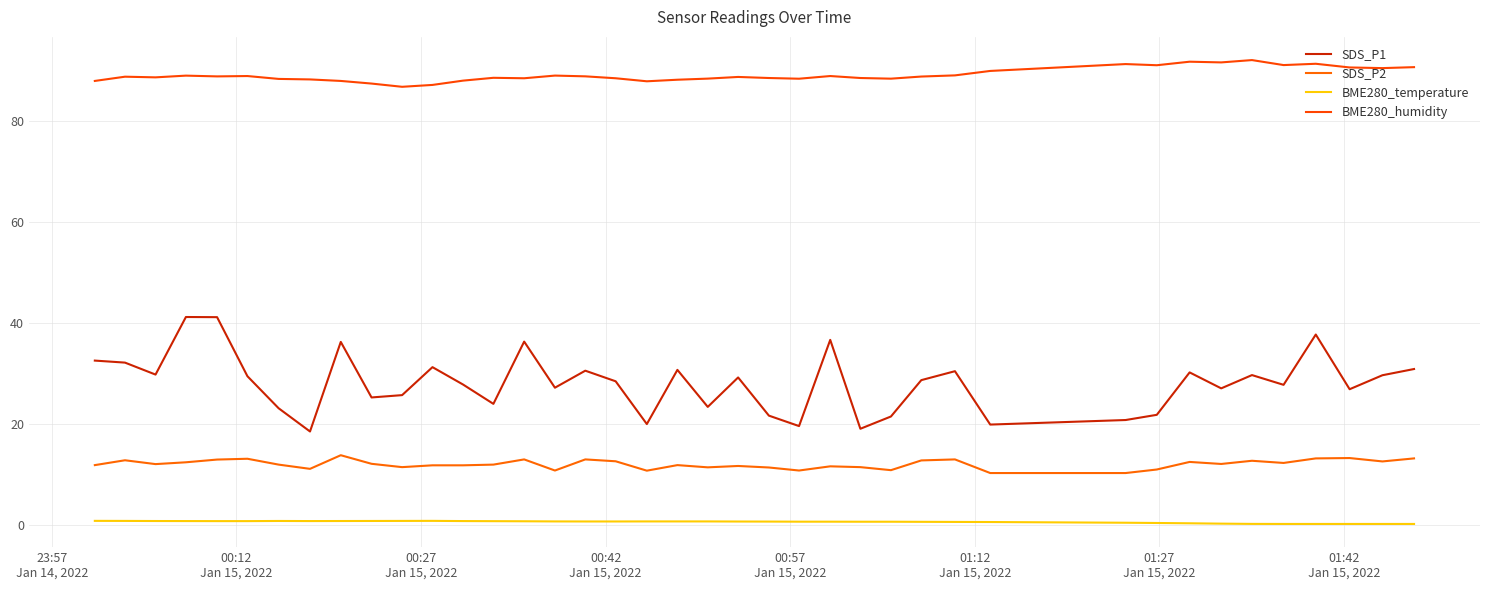

How many lines are shown in the chart?

4